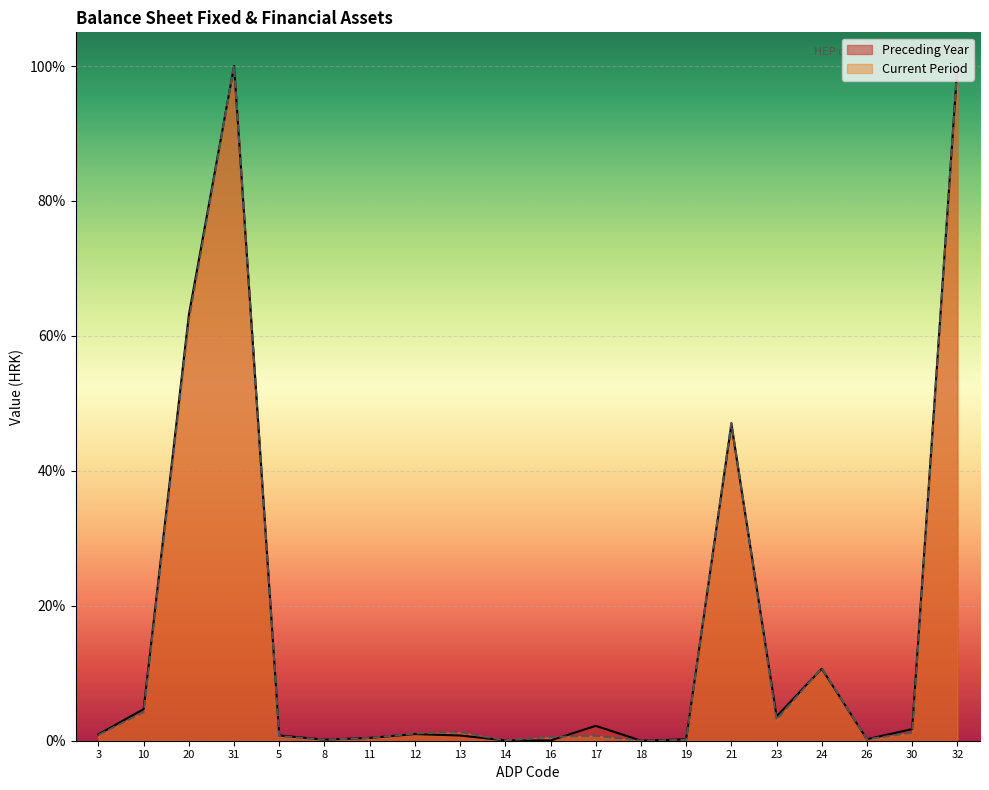

What is the value of the Preceding Year point at the 9th from the left?

0.8